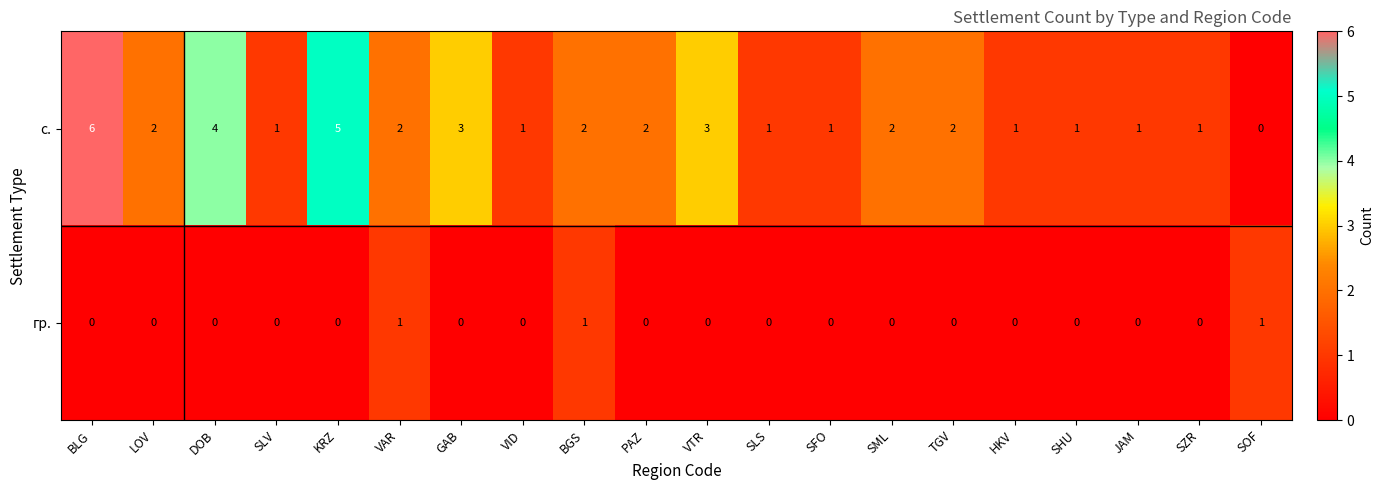

How many positive values does the с. series have?

19